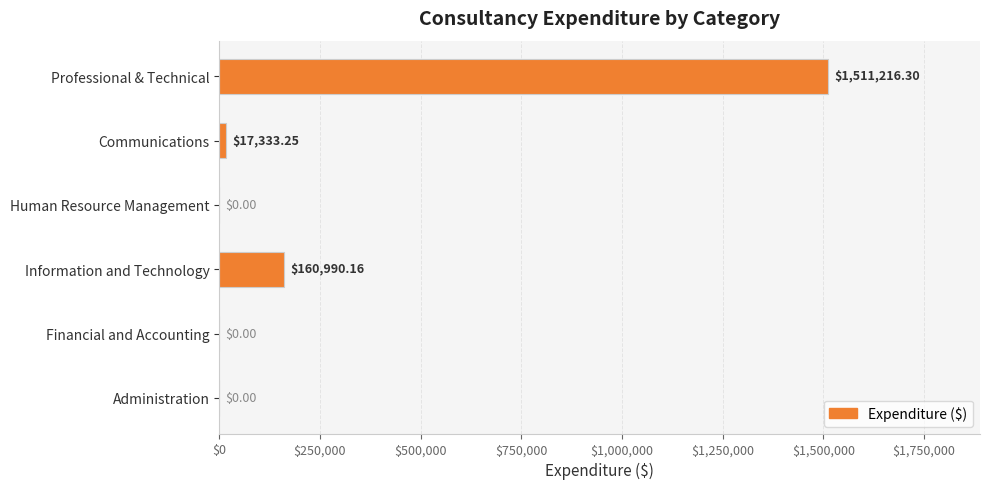

Which label corresponds to the largest value in the chart?

Professional & Technical